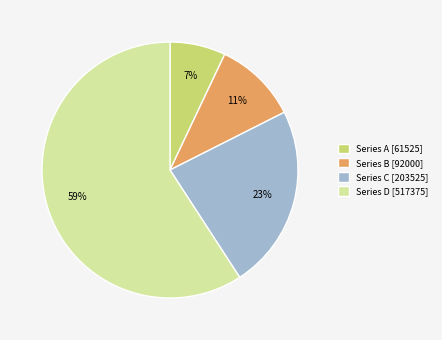

Approximately how many times larger is the value at Series C [203525] compared to Series A [61525]?

3.3